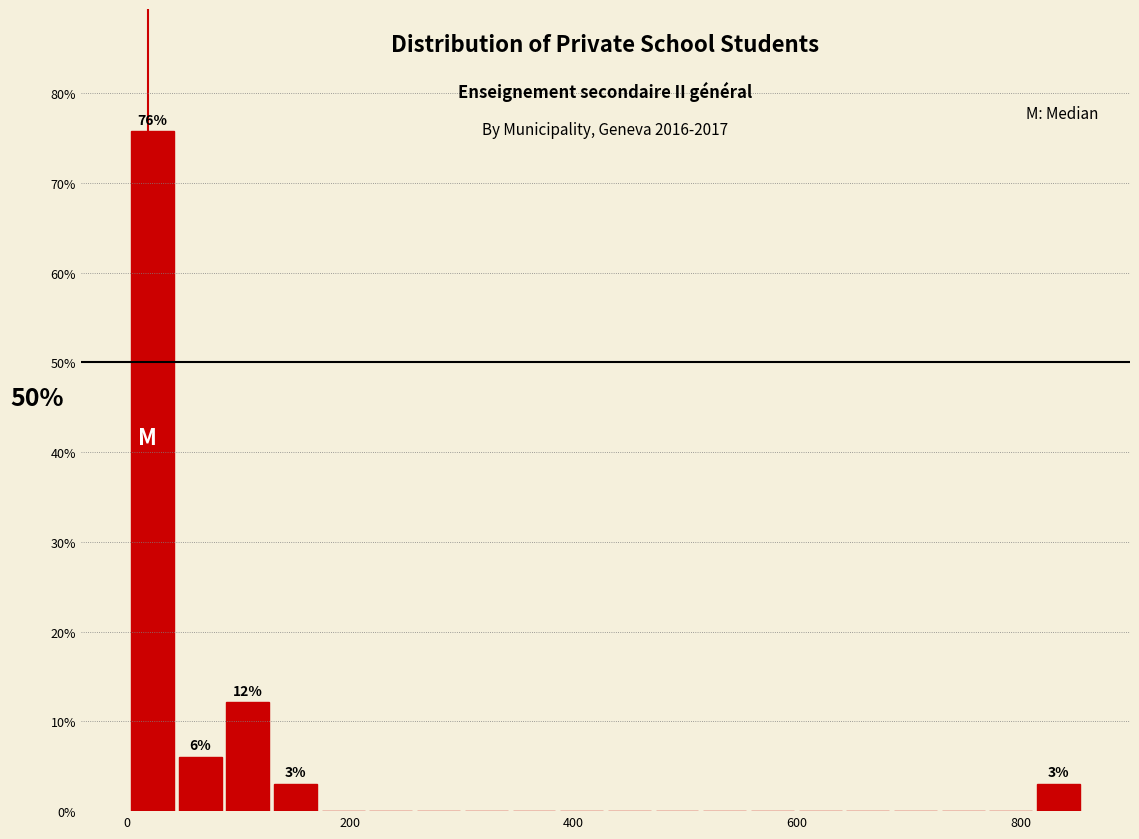

Read against the x-axis, roughly where is the centre of the tallest bar?

20